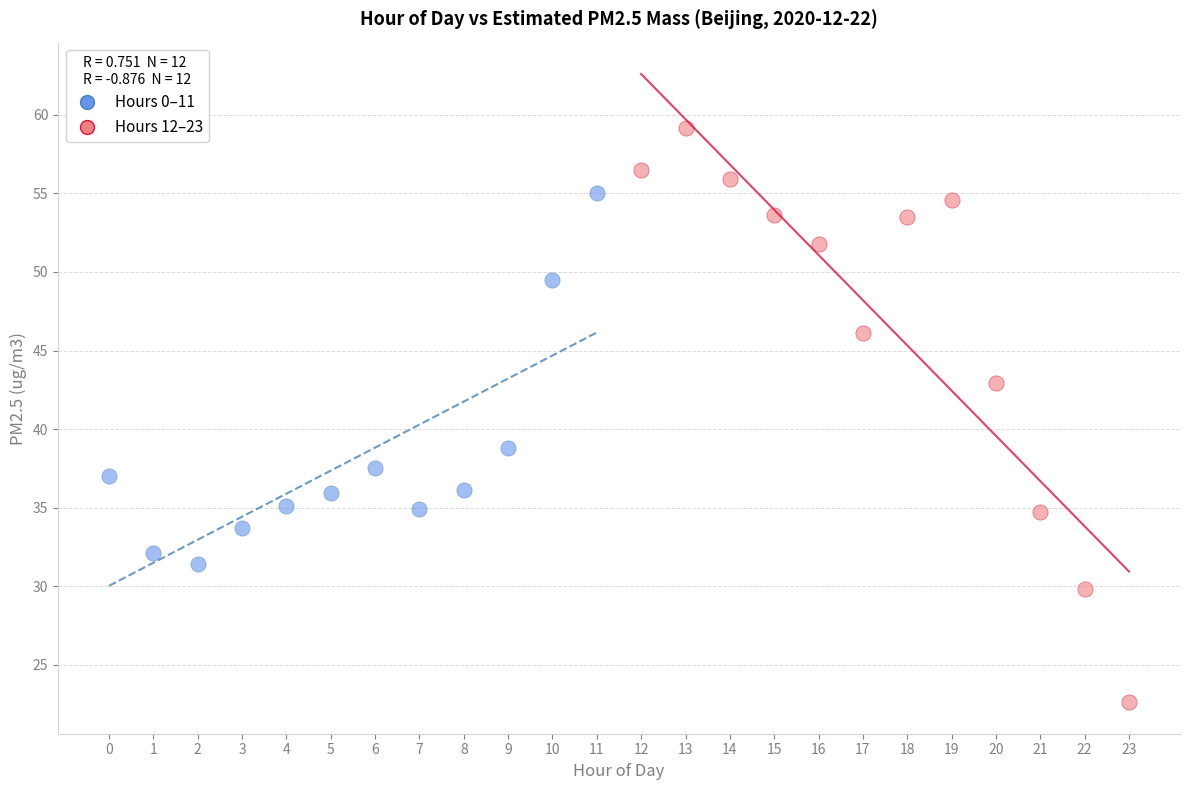

Which series contains the lowest Y value?

Hours 12–23